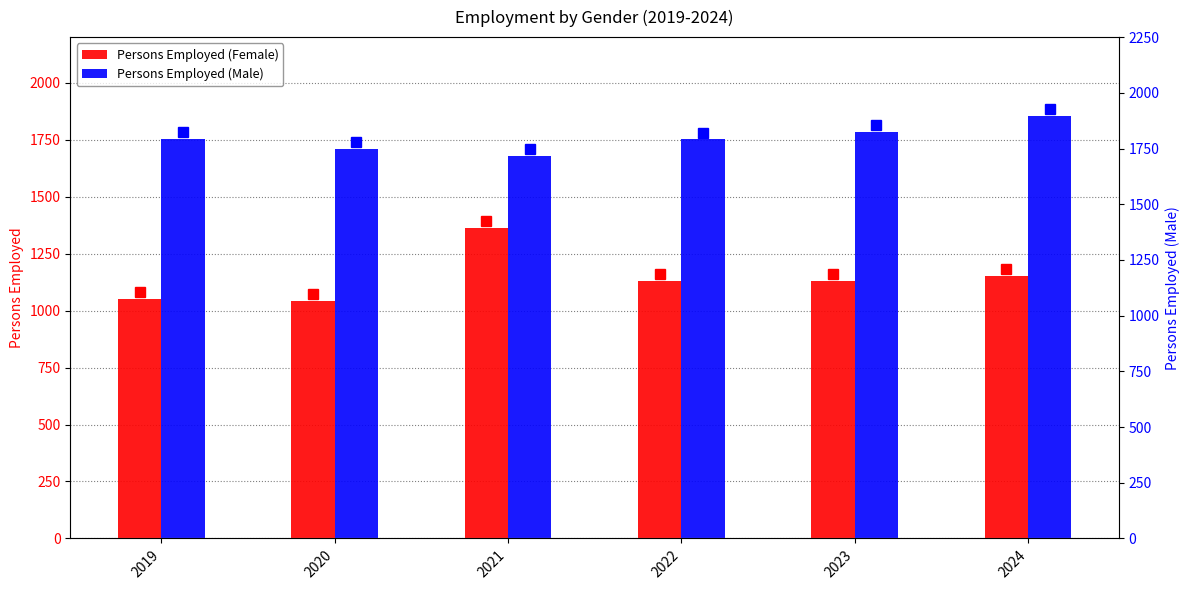

Which series changed the most between 2020 and 2024?

Persons Employed (Male)